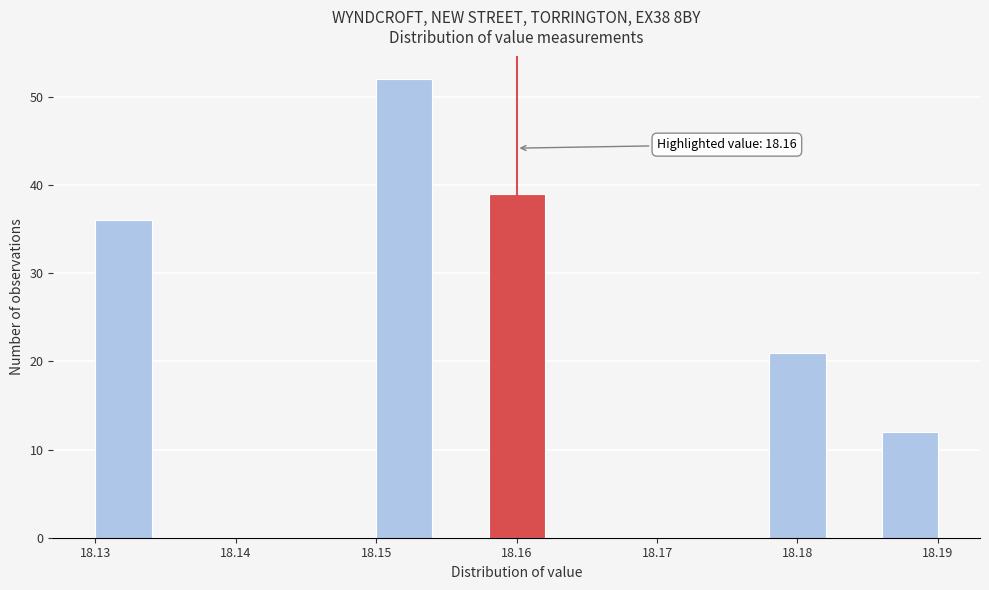

Which range on the x-axis has the tallest bar?

18.150 to 18.154